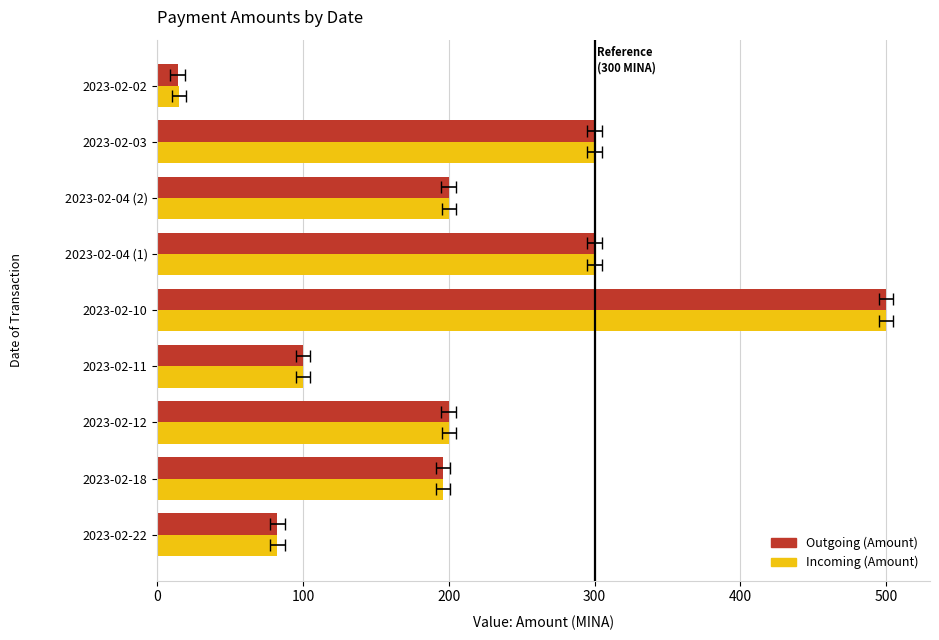

What are all the series names shown in the legend?

Outgoing (Amount), Incoming (Amount)